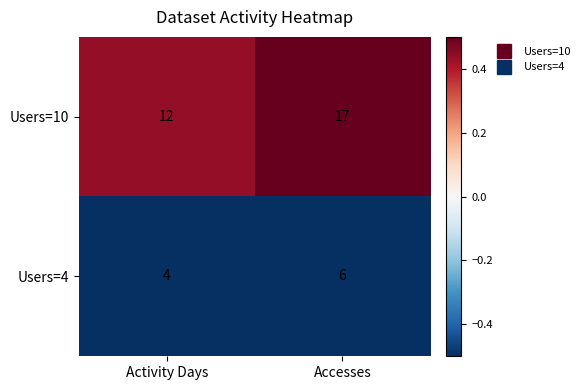

Which series has the widest spread of values?

Users=10